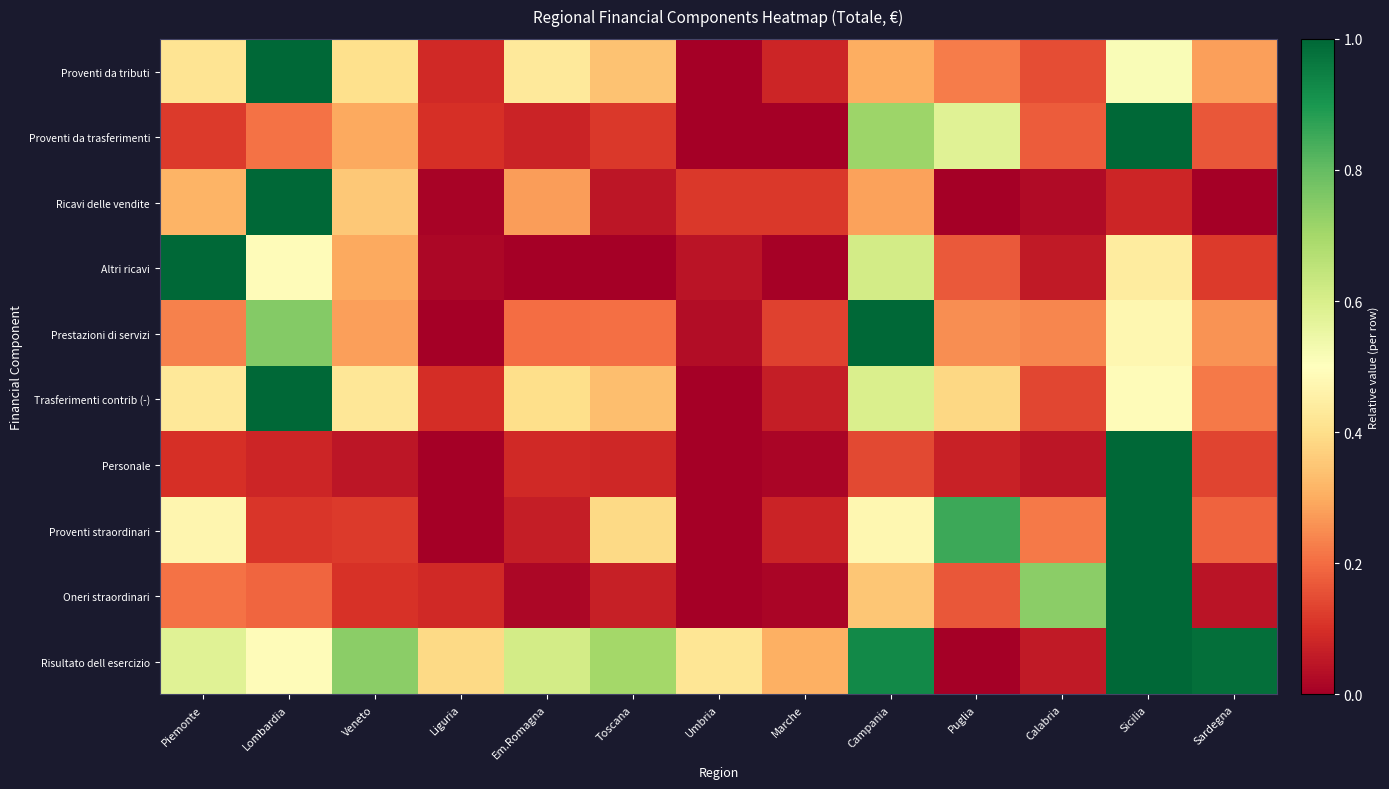

Which series has the largest total across all categories?

Risultato dell esercizio